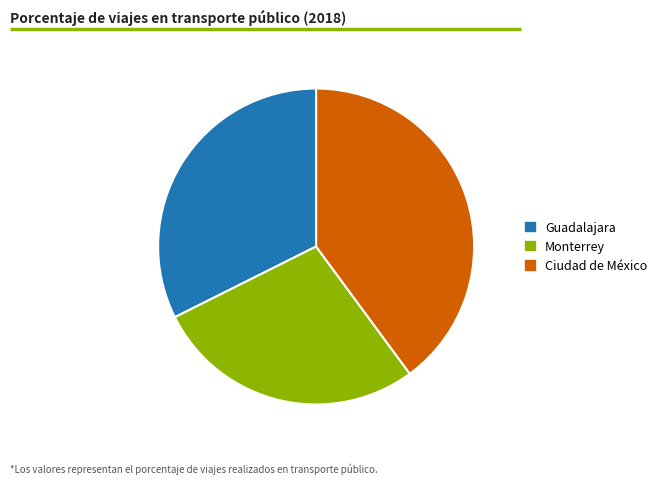

Which category has the biggest portion of the pie?

Ciudad de México